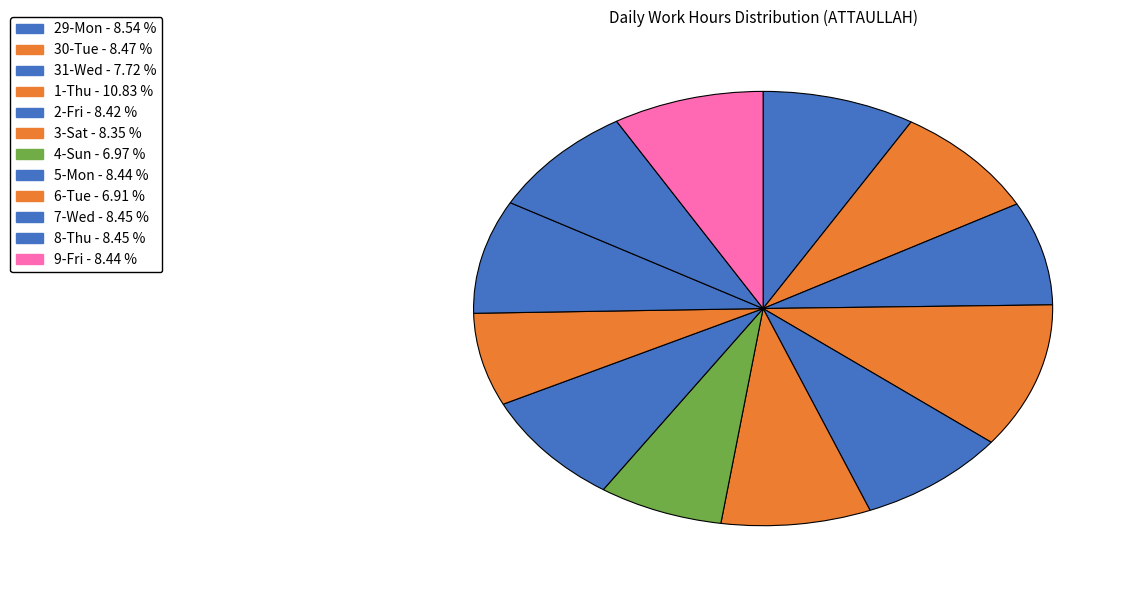

Which slice is the smallest?

6-Tue